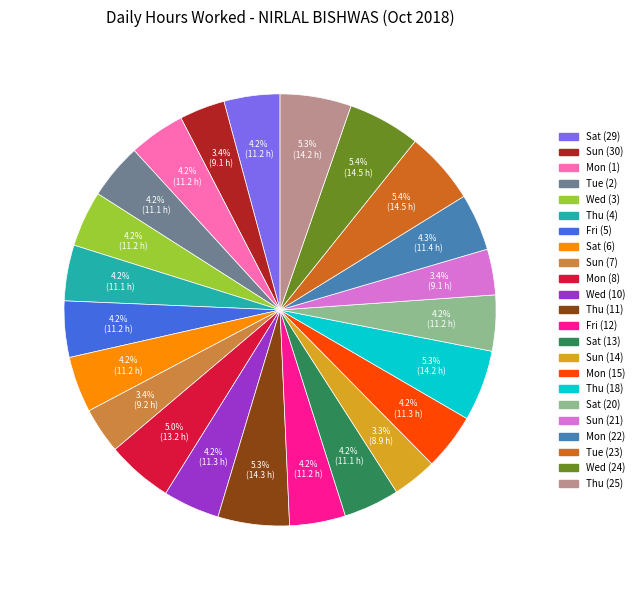

How many slices are in this pie chart?

23